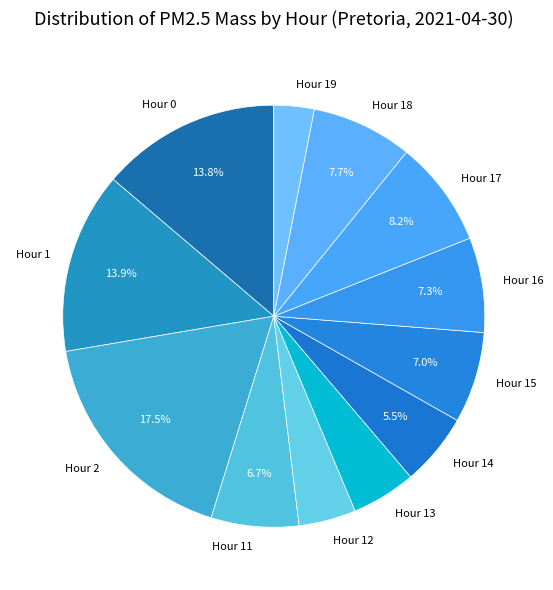

To the nearest percent, what is the difference between the Hour 2 and Hour 11 slice percentages?

11%